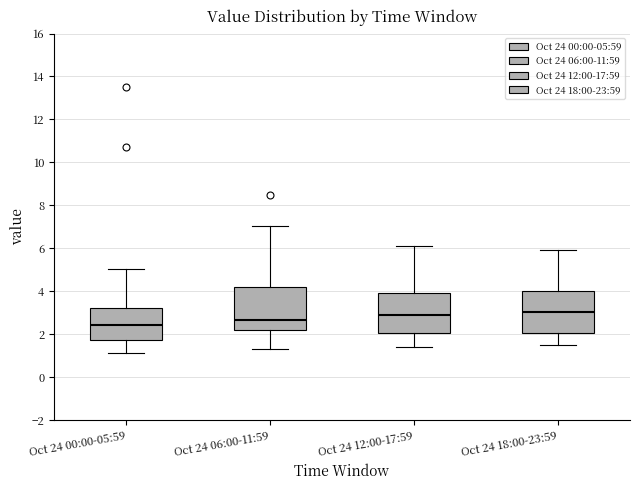

Where does the upper whisker of the box for Oct 24 12:00-17:59 end on the y-axis? The values are not printed on the chart, so give them approximately, as read against the axis.

6.2